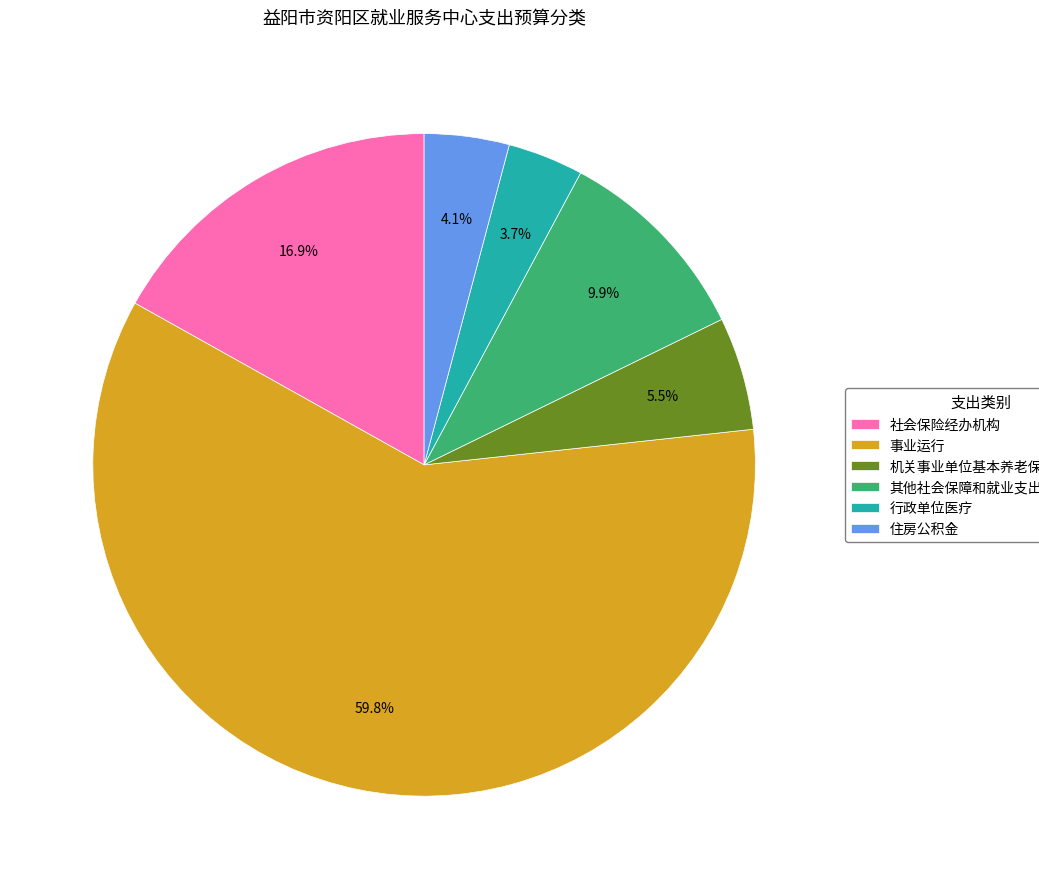

What is the ratio of the value at 社会保险经办机构 to the value at 事业运行?

0.3